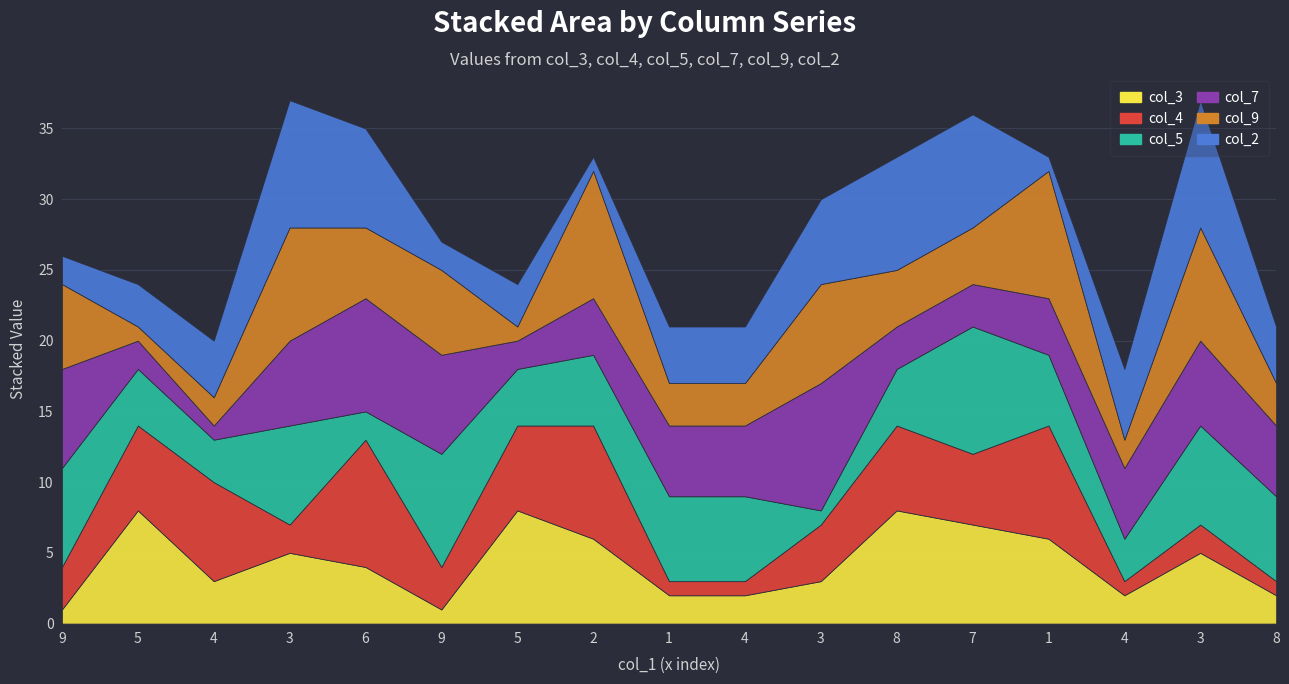

Which category has the highest value in the col_2 series?

3